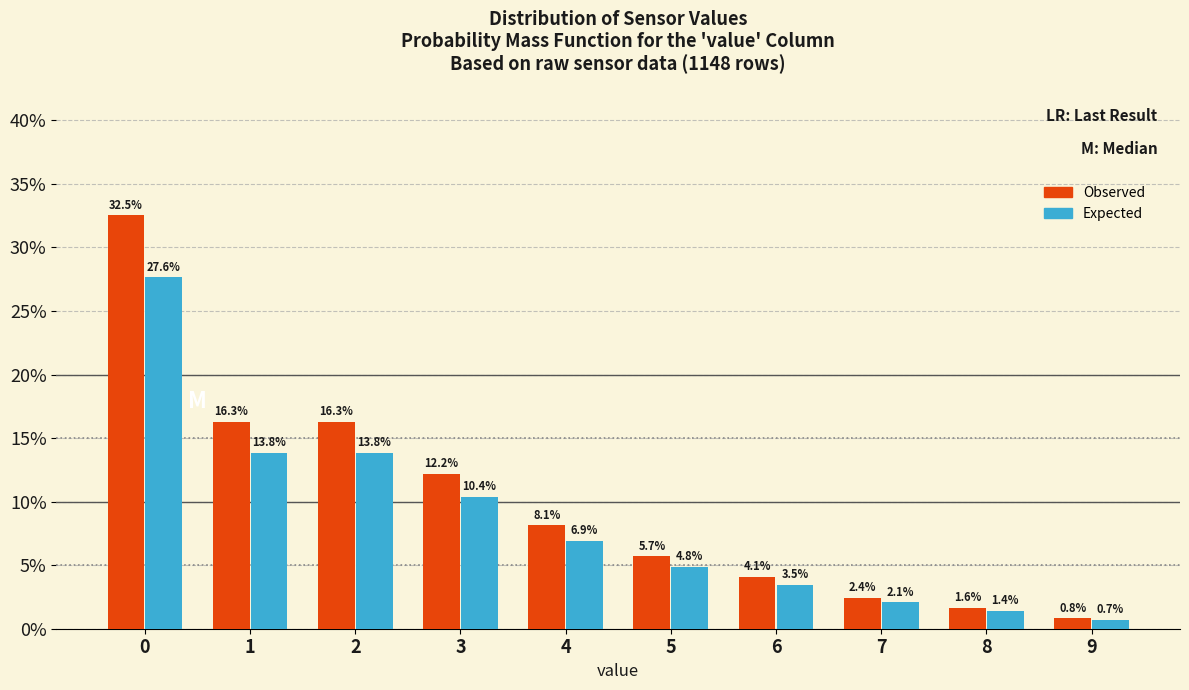

Reading right to left, extract all data points from this chart.

Observed: 0.8	1.6	2.4	4.1	5.7	8.1	12.2	16.3	16.3	32.5
Expected: 0.7	1.4	2.1	3.5	4.8	6.9	10.4	13.8	13.8	27.6